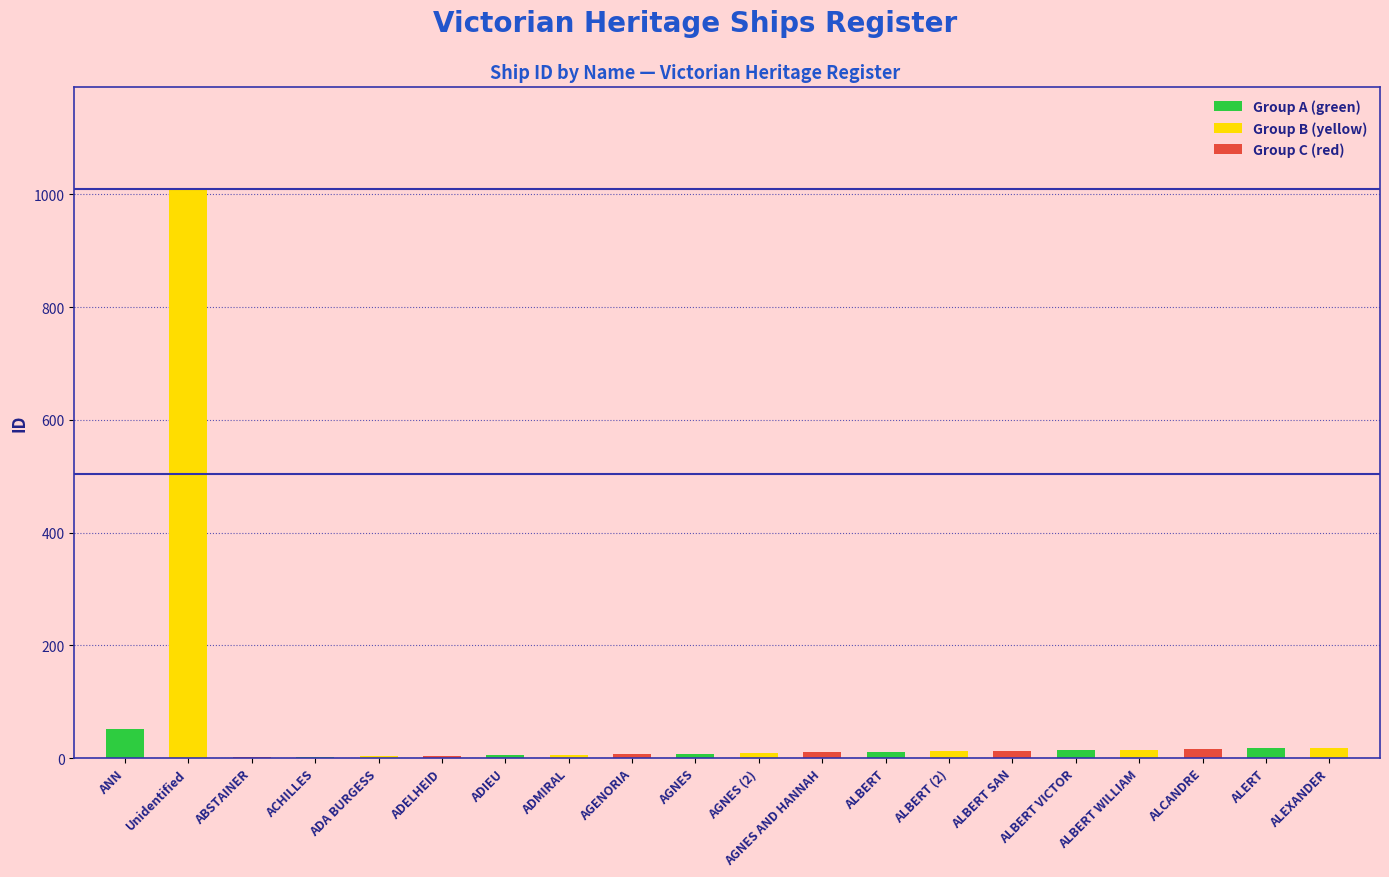

Rank the categories by value from highest to lowest.

Unidentified, ANN, ALEXANDER, ALERT, ALCANDRE, ALBERT WILLIAM, ALBERT VICTOR, ALBERT SAN, ALBERT (2), ALBERT, AGNES AND HANNAH, AGNES (2), AGNES, AGENORIA, ADMIRAL, ADIEU, ADELHEID, ADA BURGESS, ACHILLES, ABSTAINER